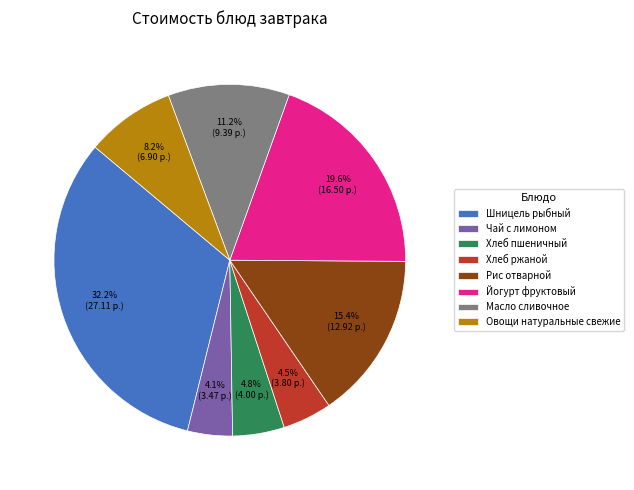

What is the total percentage of Масло сливочное and Шницель рыбный?

43.4%